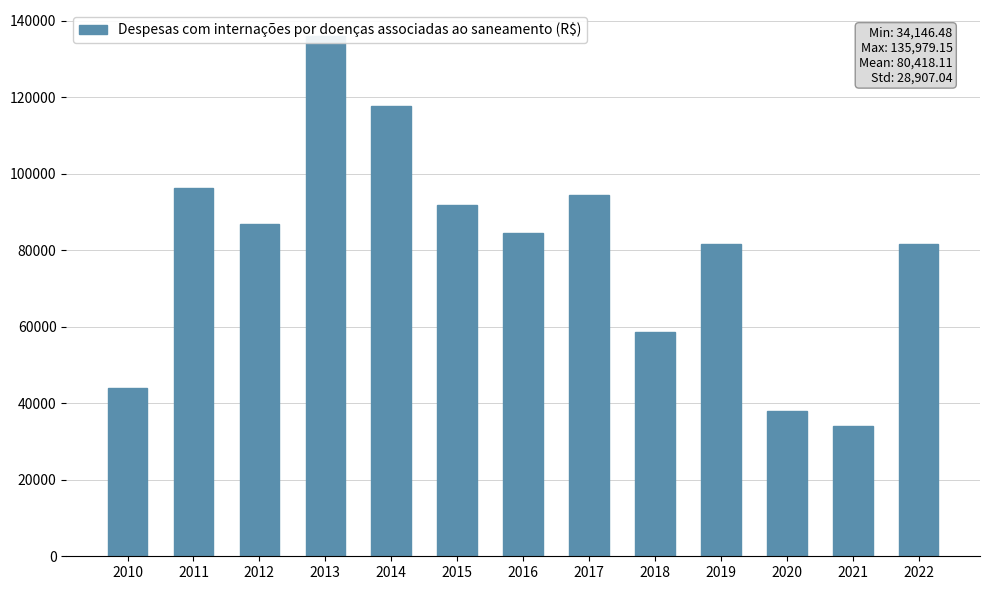

What is the change in value from 2014 to 2016?

-33279.1